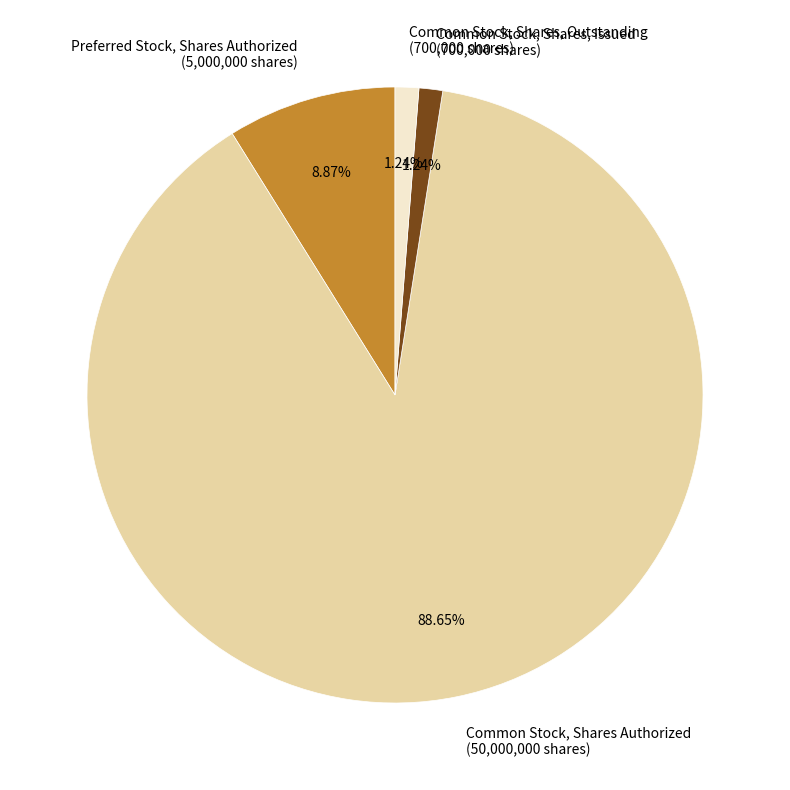

How many segments does this pie chart have?

4